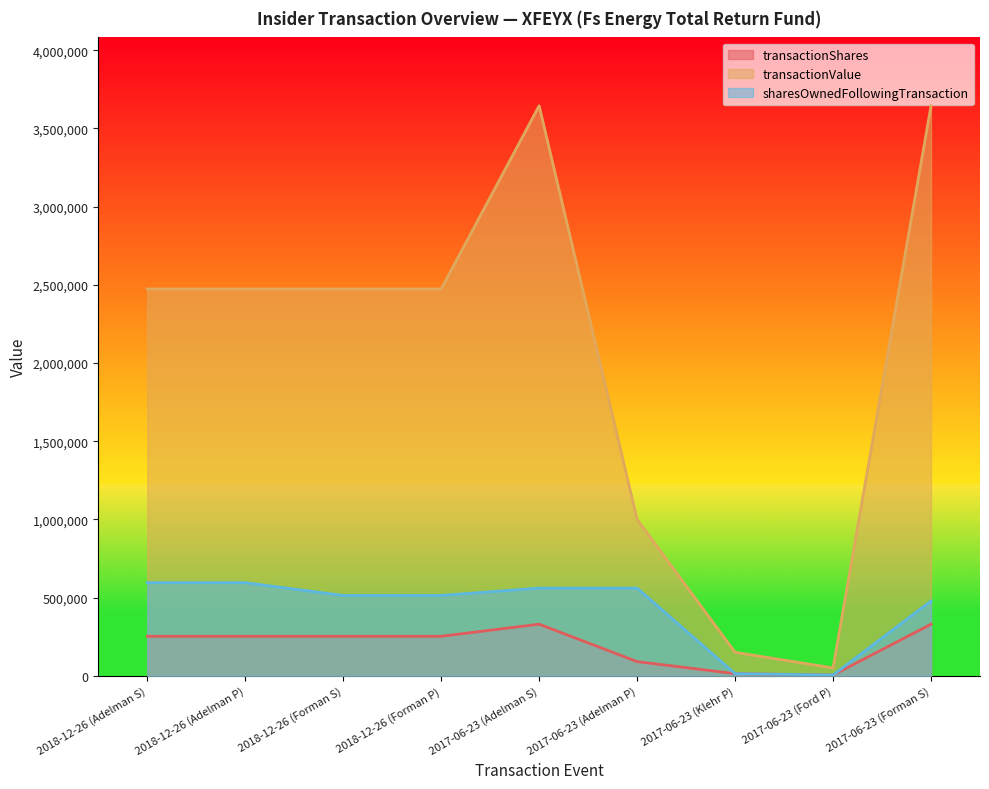

Is it true that transactionValue equals 3575320 at 2018-12-26 (Forman P)?

False